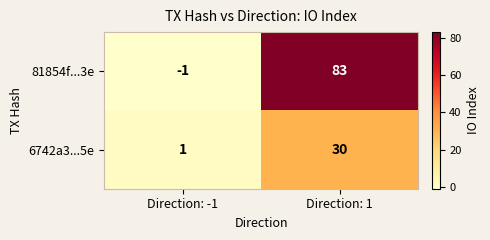

Where is 6742a3...5e nearest to the value 15?

Direction: -1